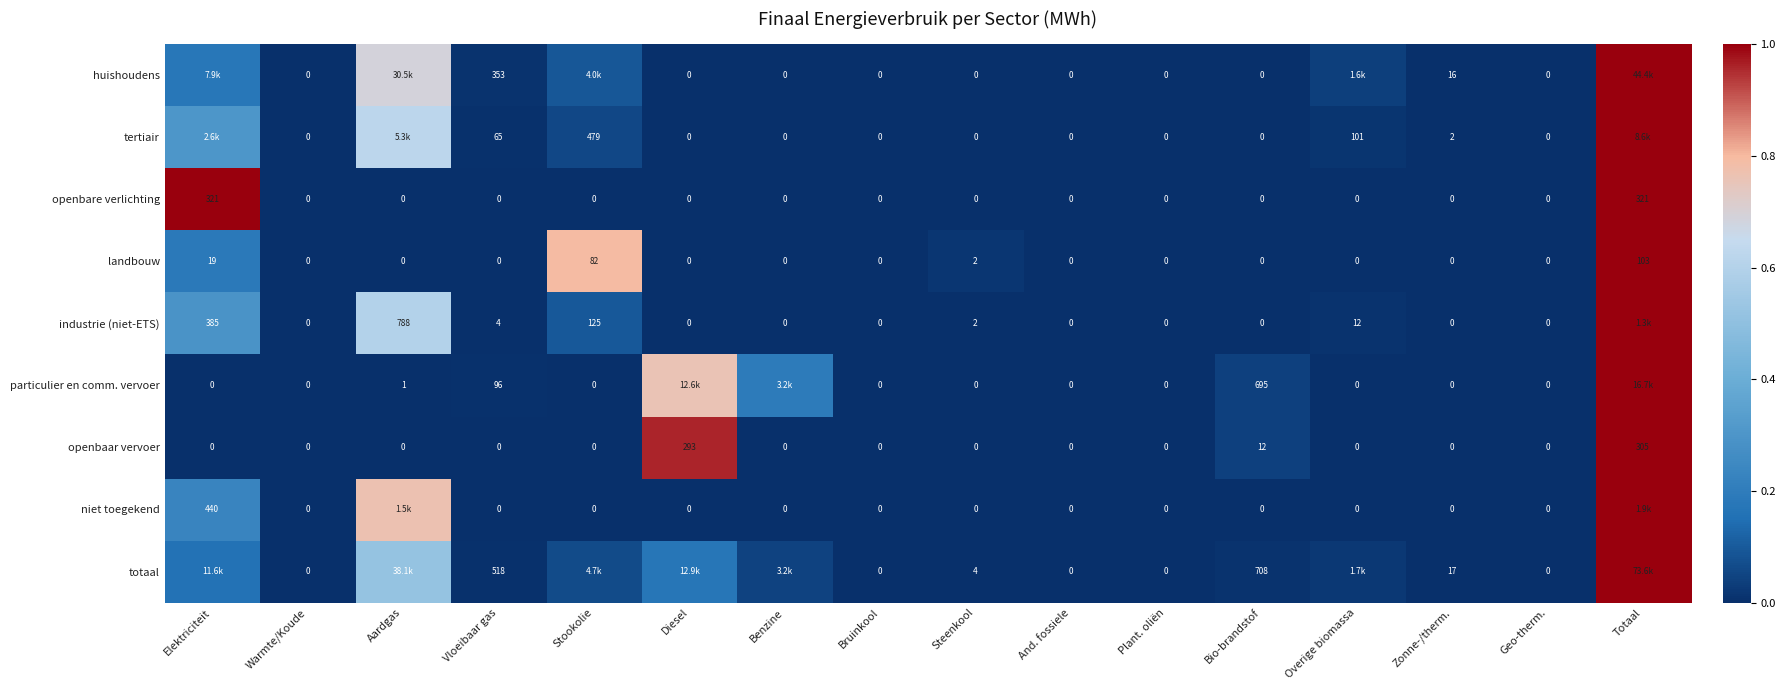

How many distinct data groups are displayed?

9